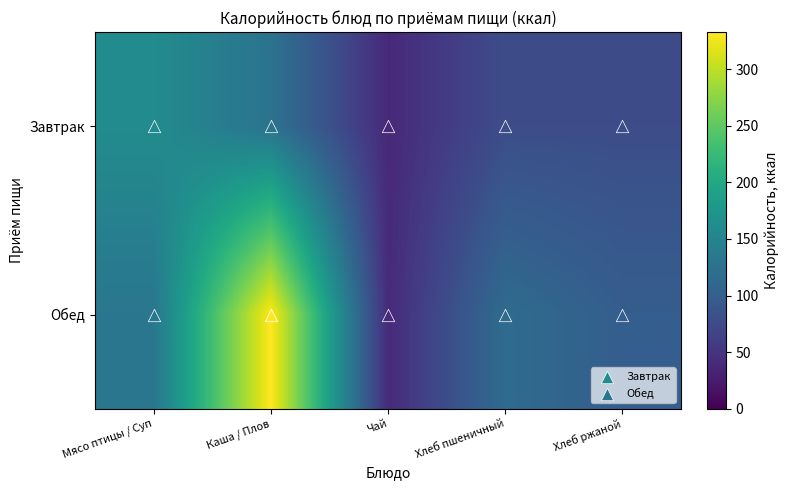

What is the spread (max minus min) of values at Каша / Плов?

206.4